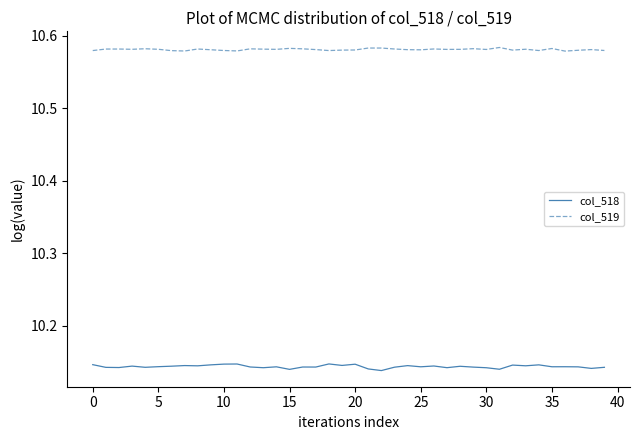

List the series in order of their peak value, lowest first.

col_518, col_519